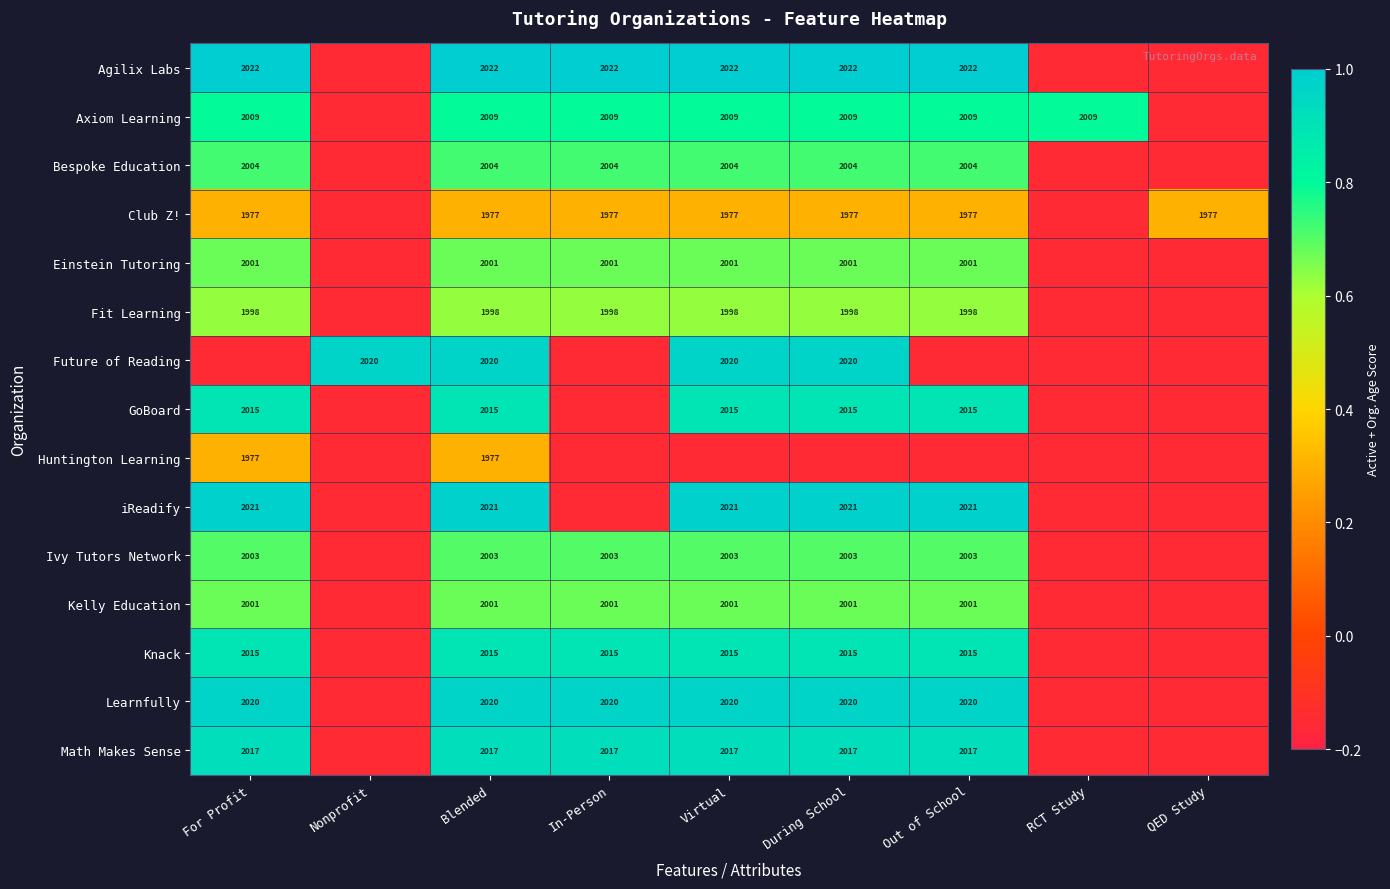

The value of GoBoard at QED Study is -0.1. True or false?

False